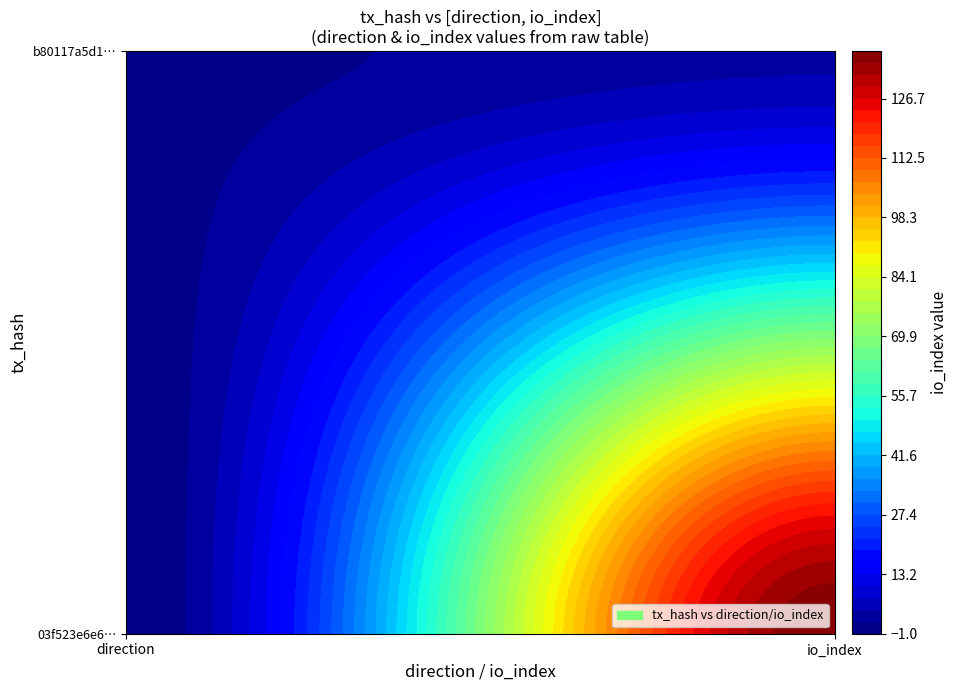

What is the spread (max minus min) of values at 1?

134